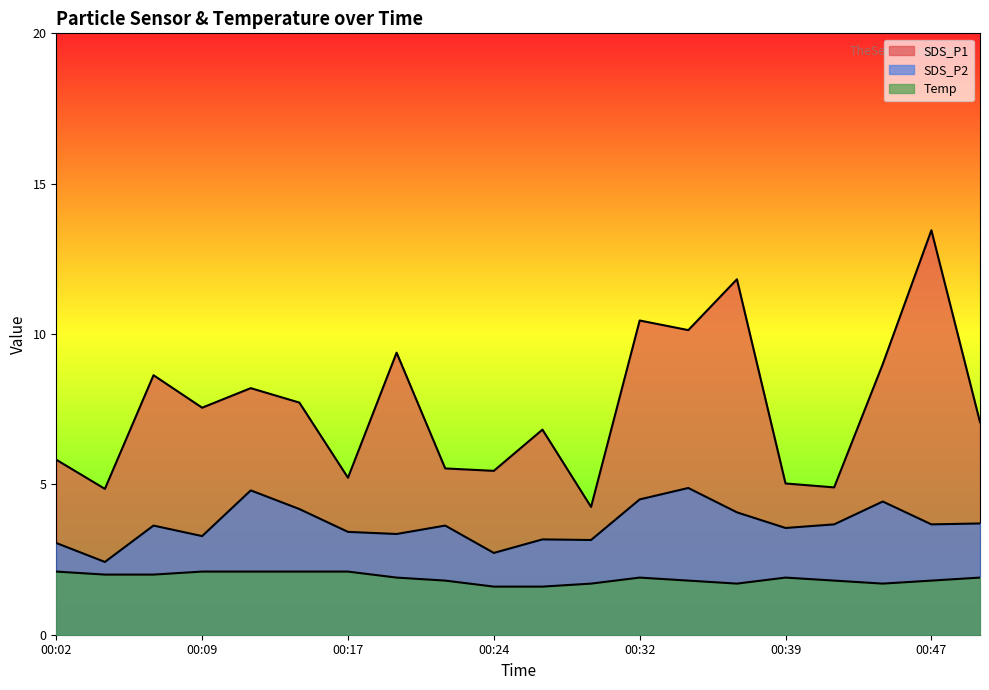

What is the greatest value displayed?

13.4